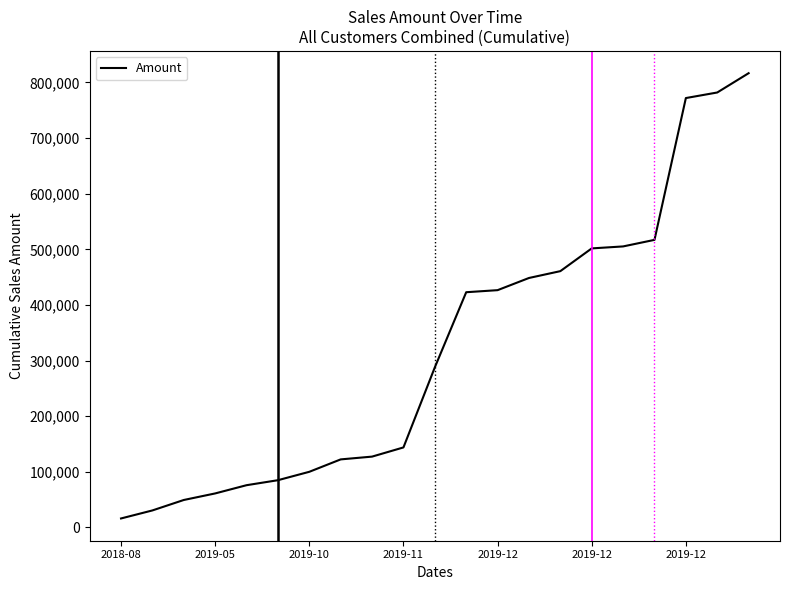

What is the greatest value displayed?

816690